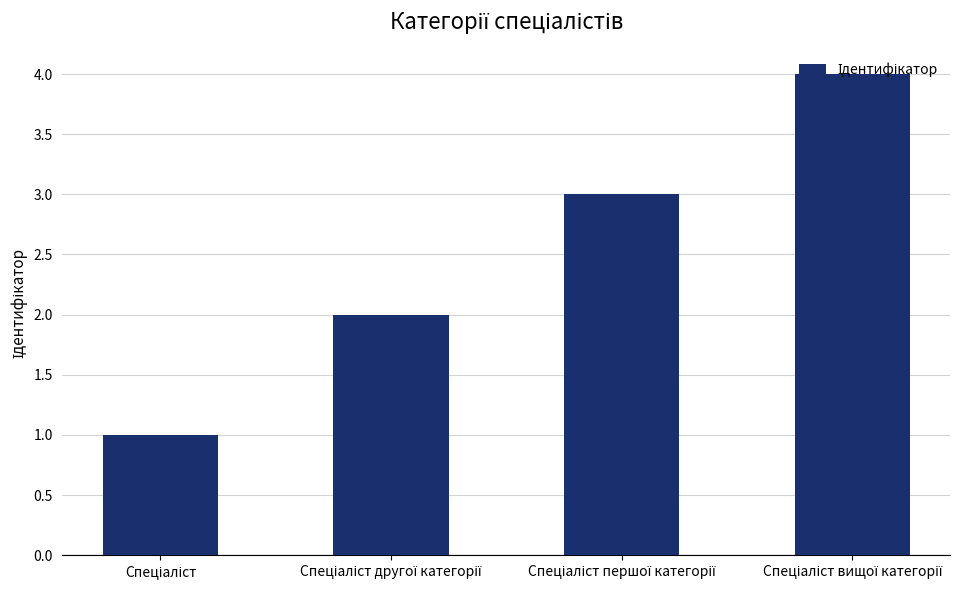

What is the difference between the maximum and minimum values?

3